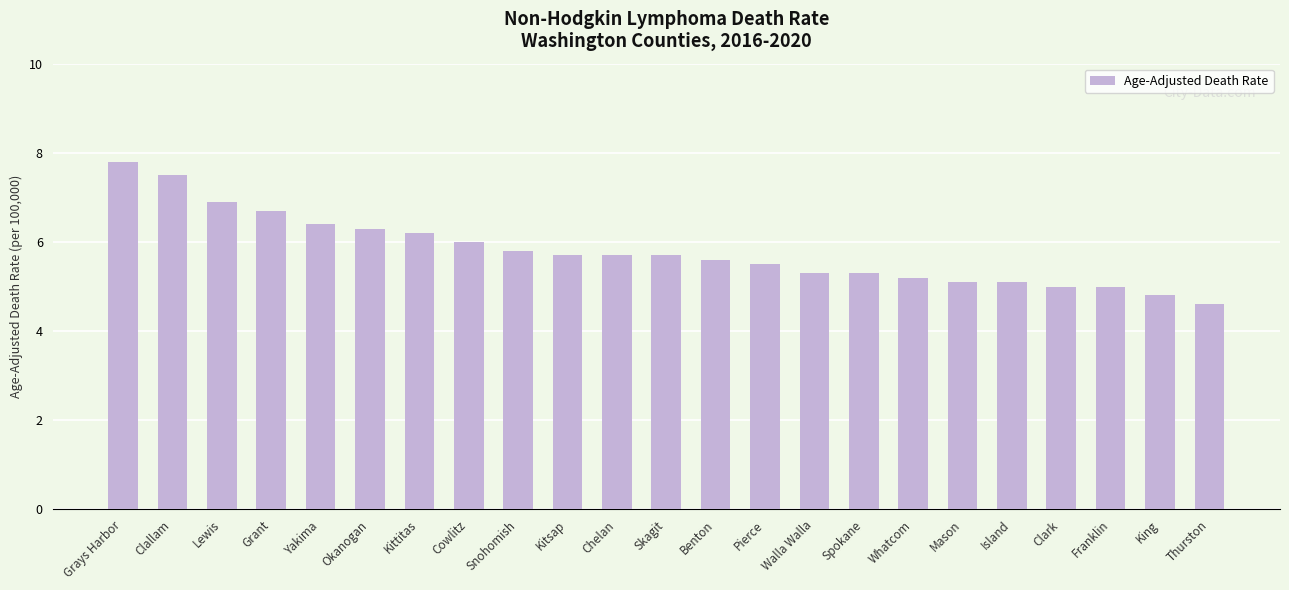

What is the sum of all values?

133.2